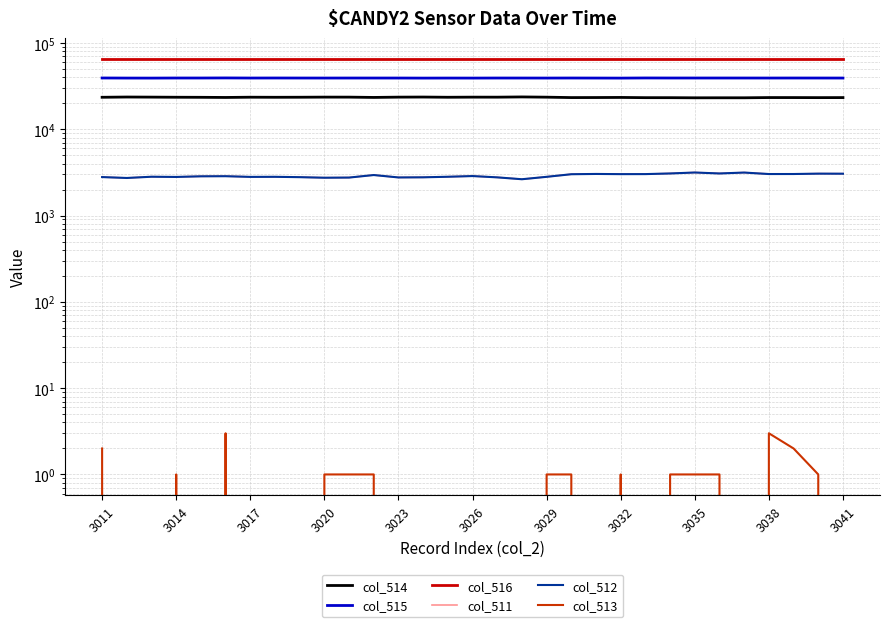

Is the value of col_513 at 25 greater than the value of col_511 at 20?

No